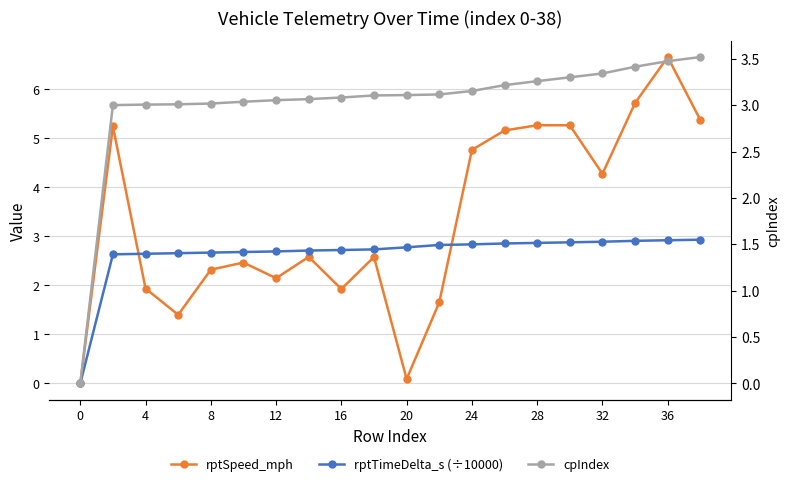

Reading left to right, extract all data points from this chart.

rptSpeed_mph: 0.0	5.2	1.9	1.4	2.3	2.5	2.1	2.6	1.9	2.6	0.1	1.7	4.8	5.2	5.3	5.3	4.3	5.7	6.7	5.4
rptTimeDelta_s (÷10000): 0.0	2.6	2.6	2.7	2.7	2.7	2.7	2.7	2.7	2.7	2.8	2.8	2.8	2.9	2.9	2.9	2.9	2.9	2.9	2.9
cpIndex: 0.0	3.0	3.0	3.0	3.0	3.0	3.1	3.1	3.1	3.1	3.1	3.1	3.2	3.2	3.3	3.3	3.3	3.4	3.5	3.5